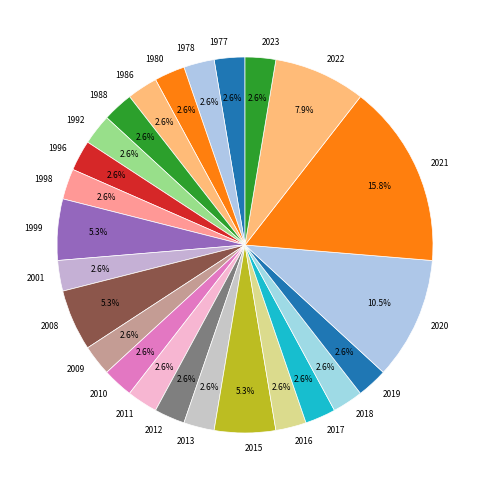

Between 1999 and 1998, which is larger?

1999